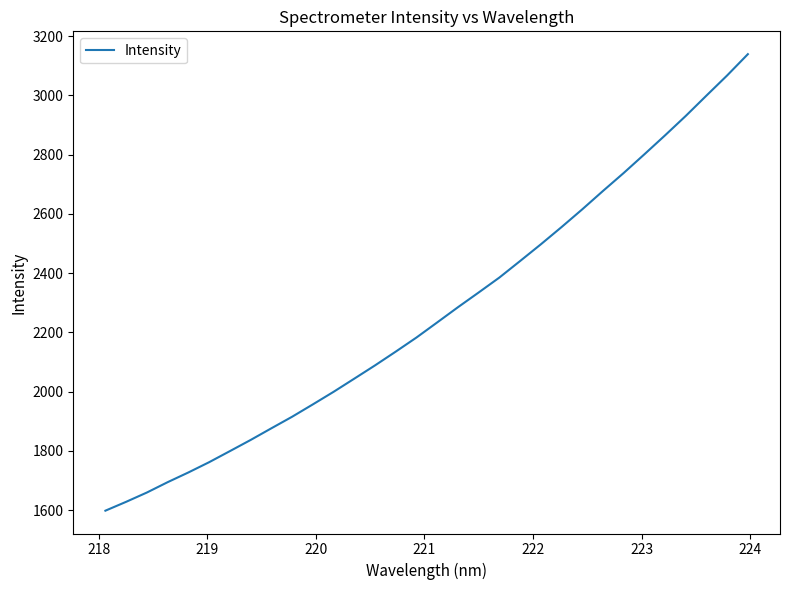

What is the minimum value shown in the chart?

1597.8